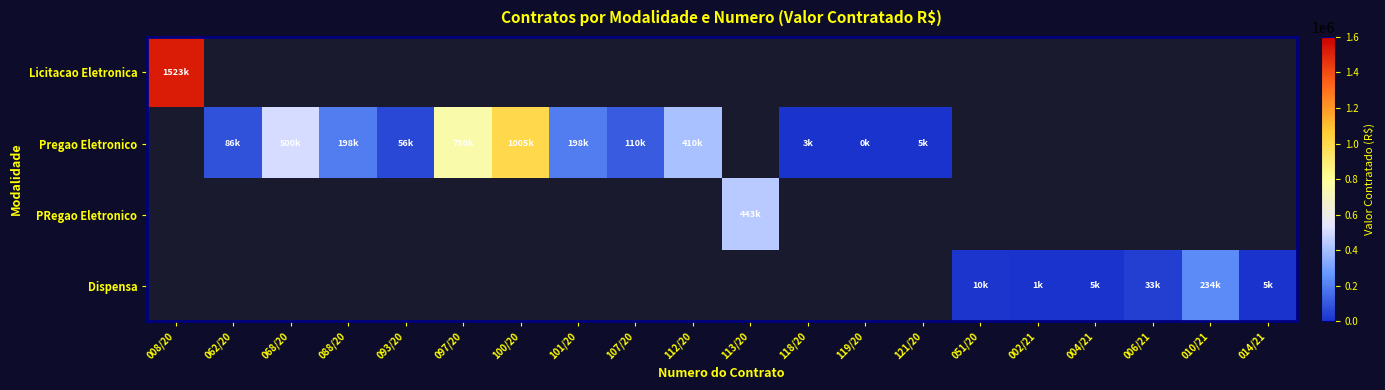

At which category does the chart reach its minimum across all series?

119/20